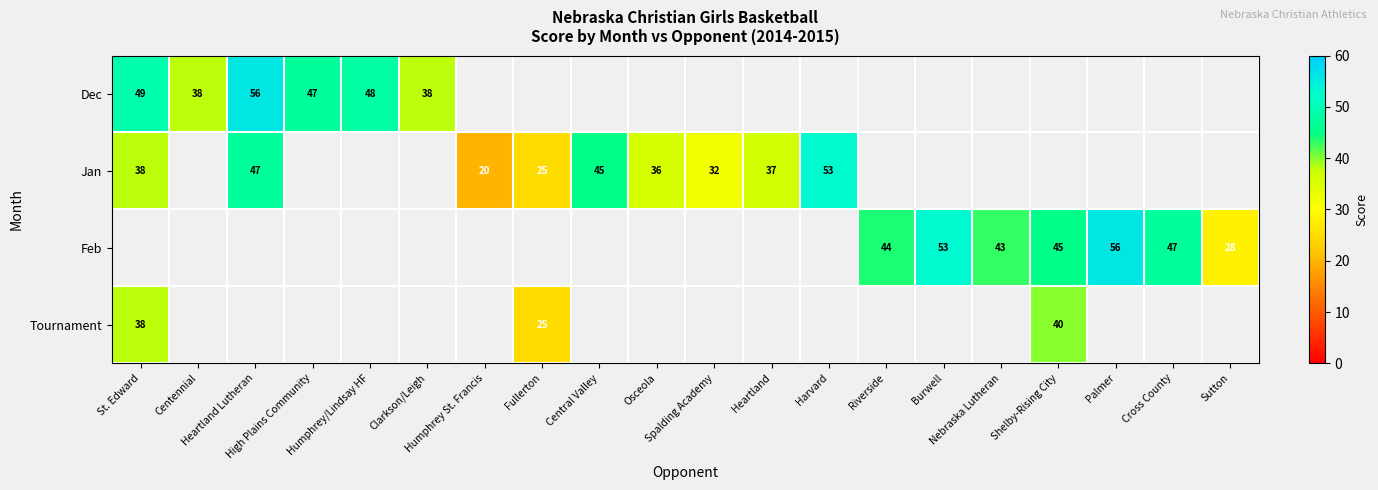

Is it true that Jan equals 20.2 at St. Edward?

False